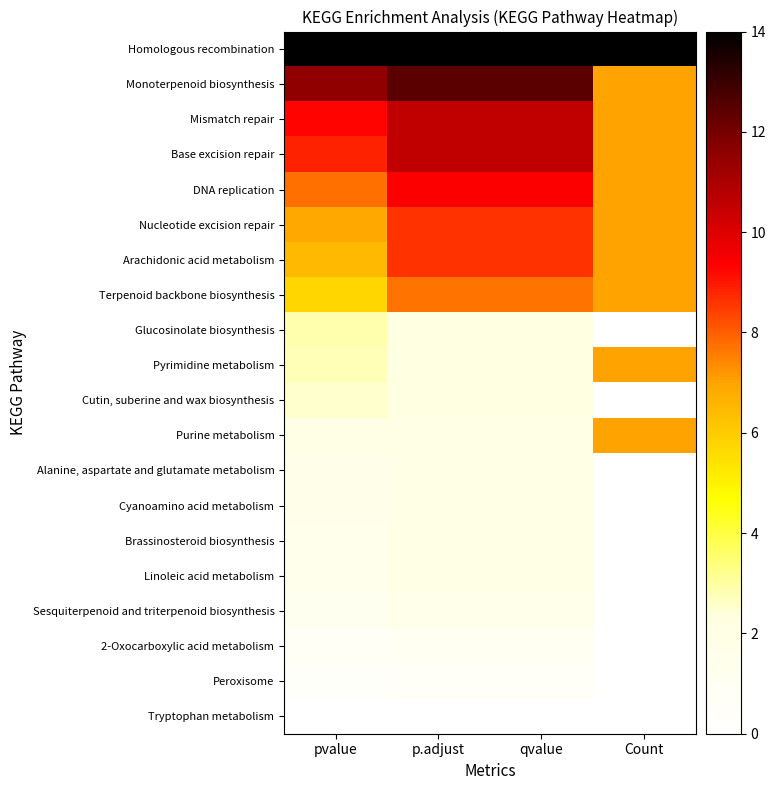

What is the maximum value shown in the chart?

14.0